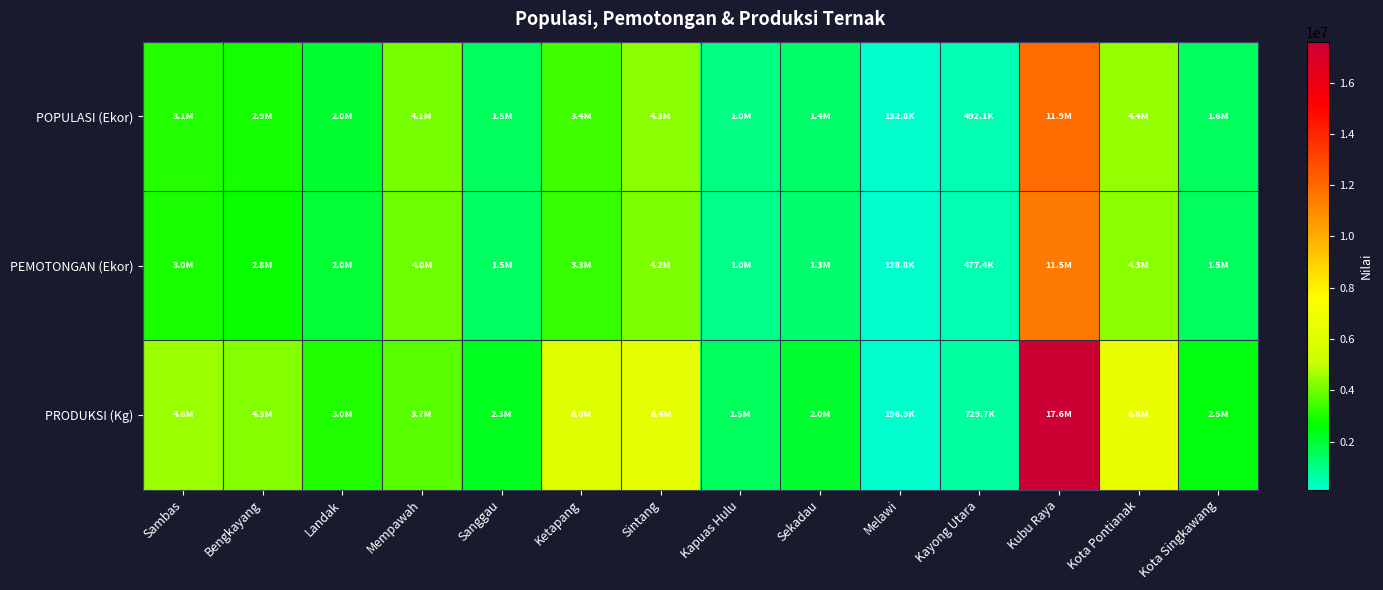

List the series in order of their peak value, highest first.

PRODUKSI (Kg), POPULASI (Ekor), PEMOTONGAN (Ekor)